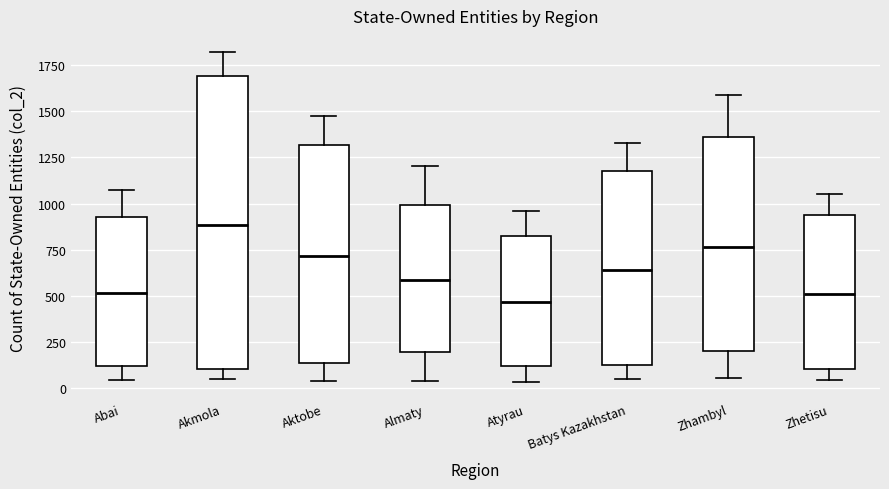

Reading left to right, read every box against the y-axis: the position of its median line, the range the box covers, and the ends of its whiskers. The values are not printed on the chart, so give them approximately, as read against the axis.

Abai: median 500, box 100 to 950, whiskers 50 to 1050
Akmola: median 900, box 100 to 1700, whiskers 50 to 1800
Aktobe: median 700, box 150 to 1300, whiskers 50 to 1450
Almaty: median 600, box 200 to 1000, whiskers 50 to 1200
Atyrau: median 450, box 100 to 800, whiskers 50 to 950
Batys Kazakhstan: median 650, box 150 to 1200, whiskers 50 to 1350
Zhambyl: median 750, box 200 to 1350, whiskers 50 to 1600
Zhetisu: median 500, box 100 to 950, whiskers 50 to 1050